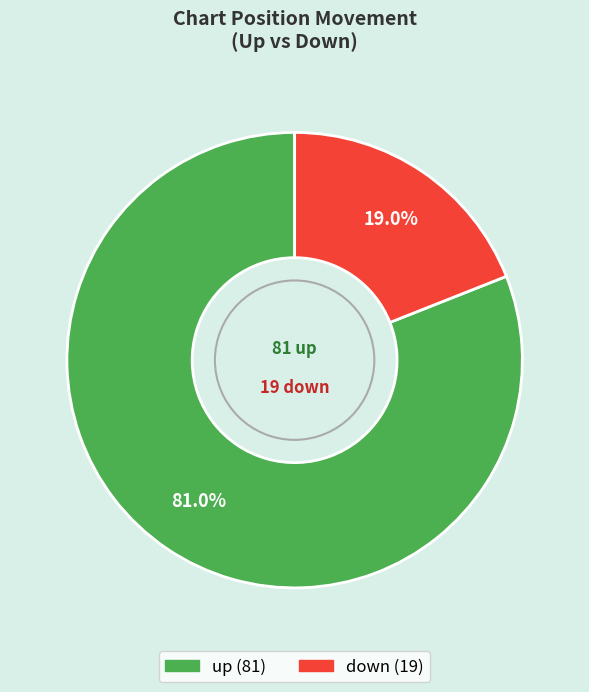

What portion of the pie excludes down?

81.0%